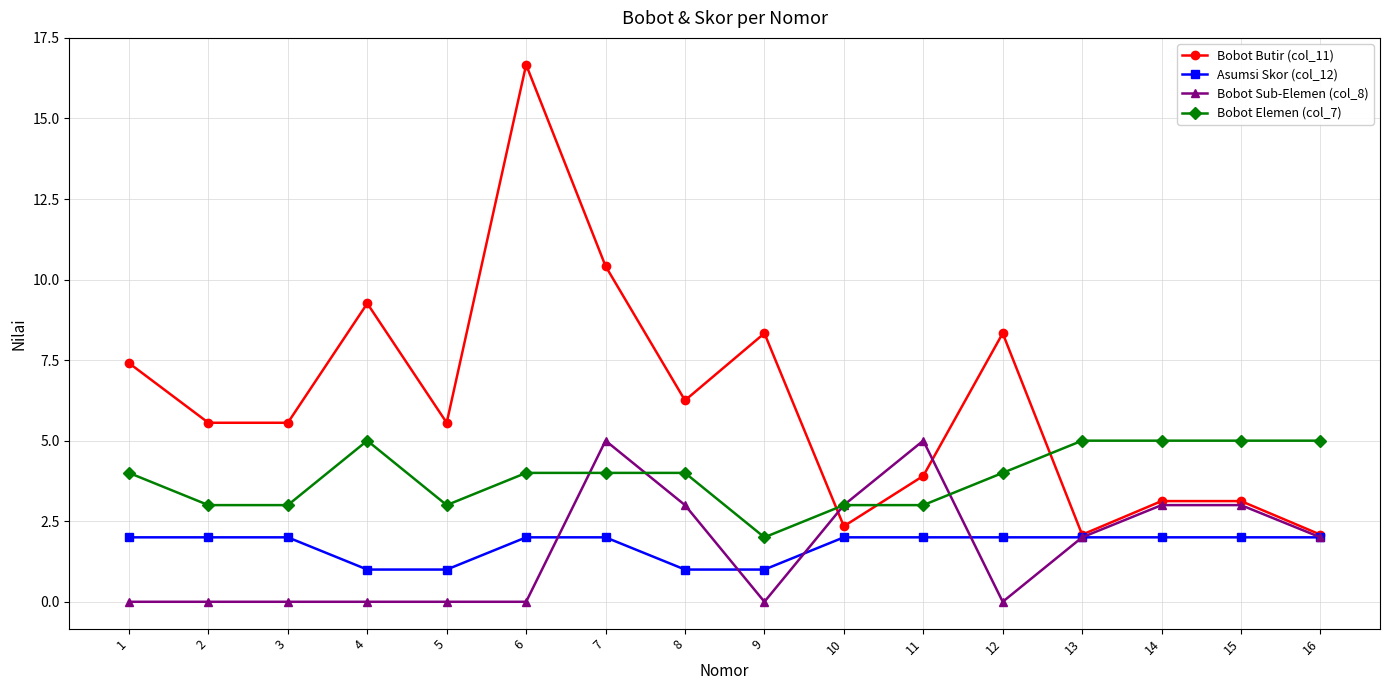

What is the approximate value of Bobot Sub-Elemen (col_8) at 7?

5.0